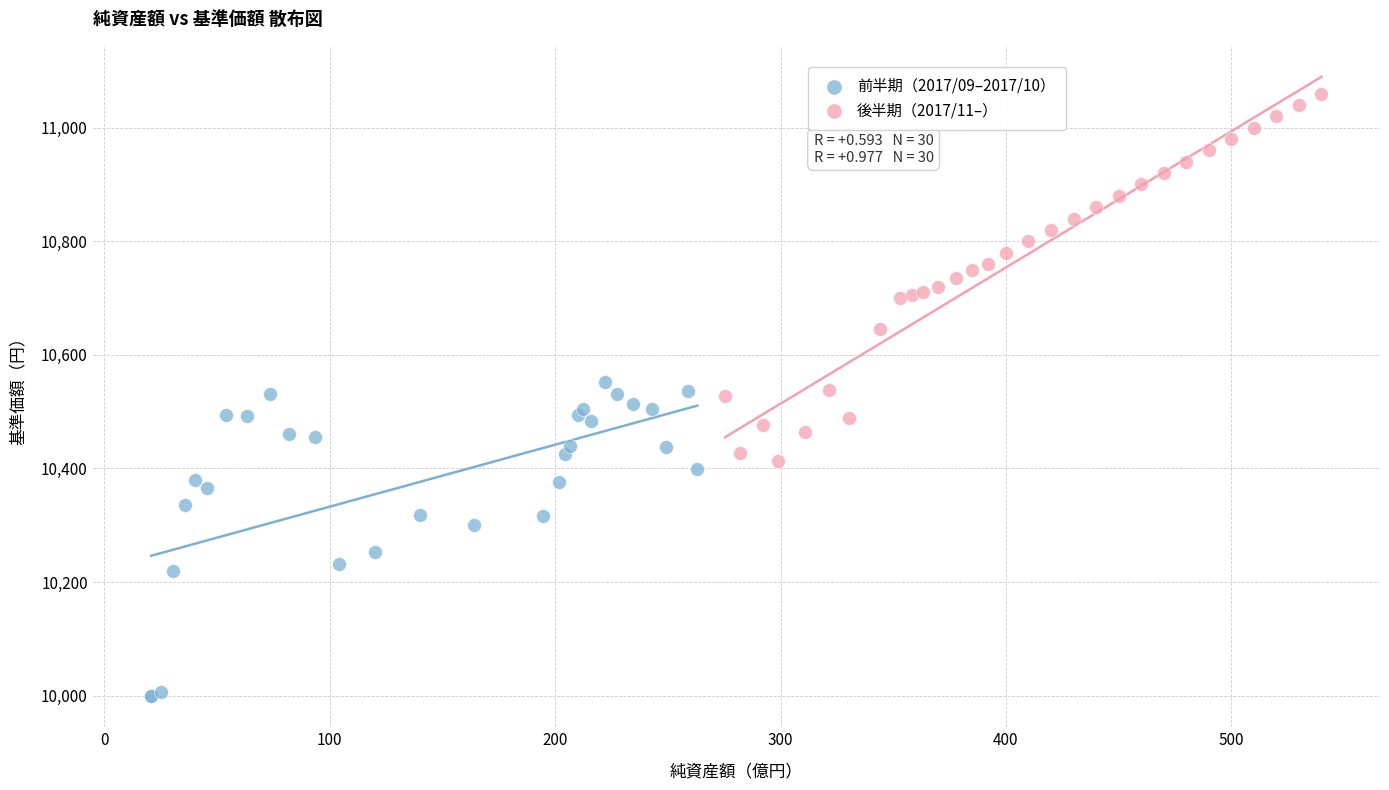

Which series reaches the minimum Y coordinate?

前半期（2017/09–2017/10）